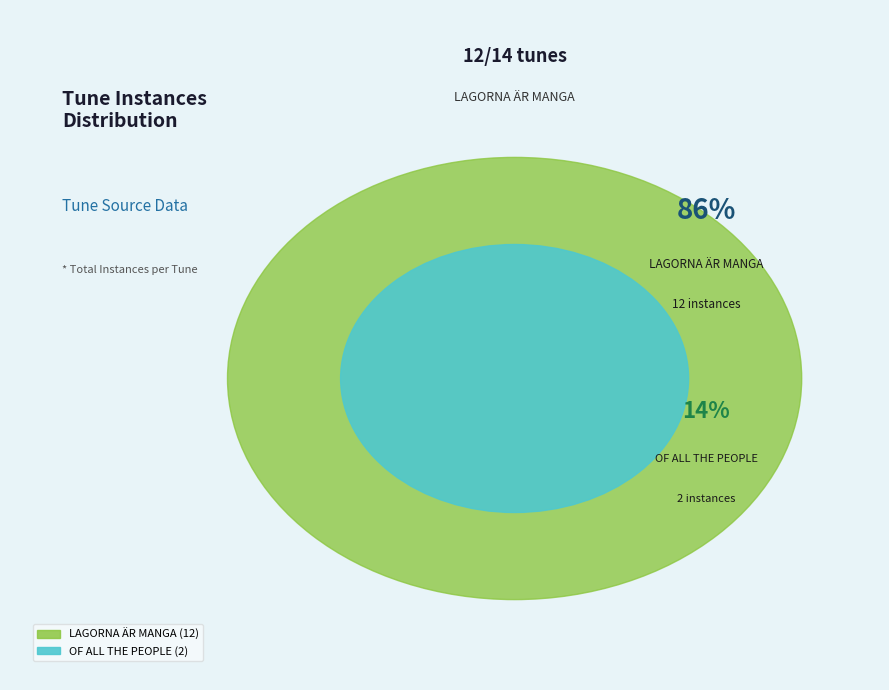

Which has a higher value, LAGORNA ÄR MANGA or OF ALL THE PEOPLE?

LAGORNA ÄR MANGA